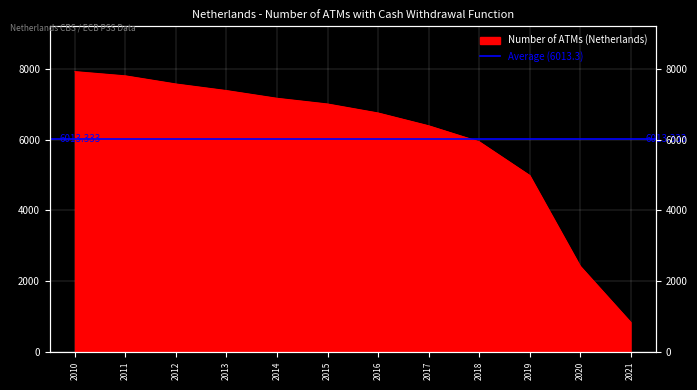

Where does the data first go above 7004?

2010